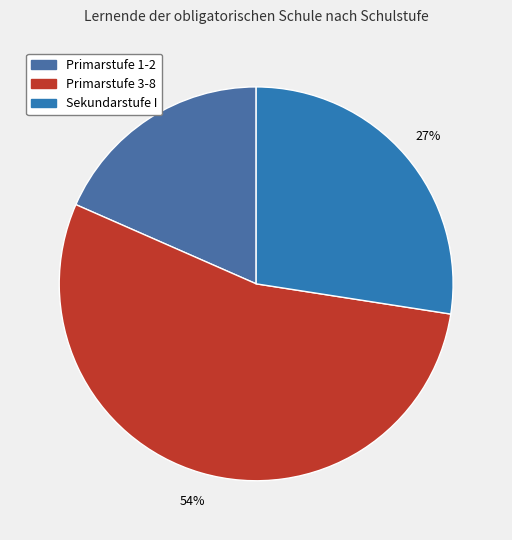

To the nearest percent, what is the difference between the Primarstufe 1-2 and Sekundarstufe I slice percentages?

9%